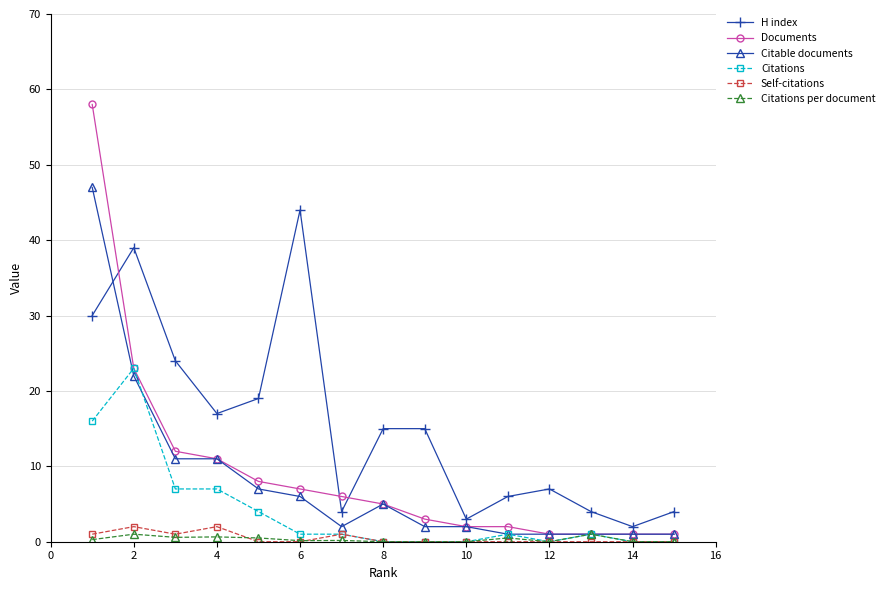

Which series has the largest total across all categories?

H index